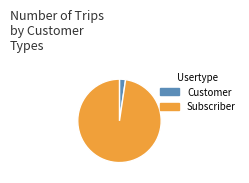

Does any single category account for the majority?

Yes